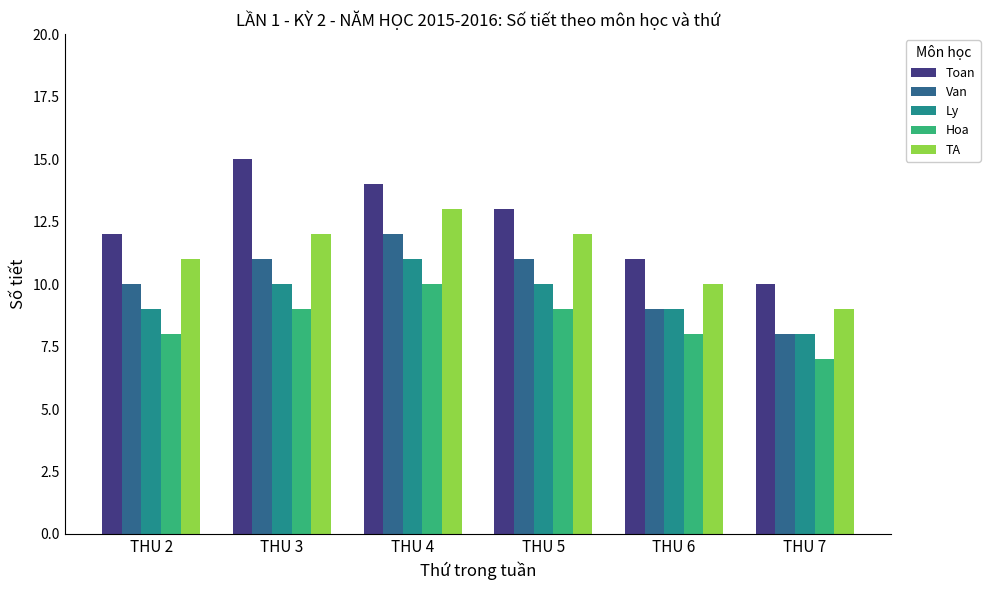

Is the value of Toan at THU 4 greater than the value of Ly at THU 6?

Yes